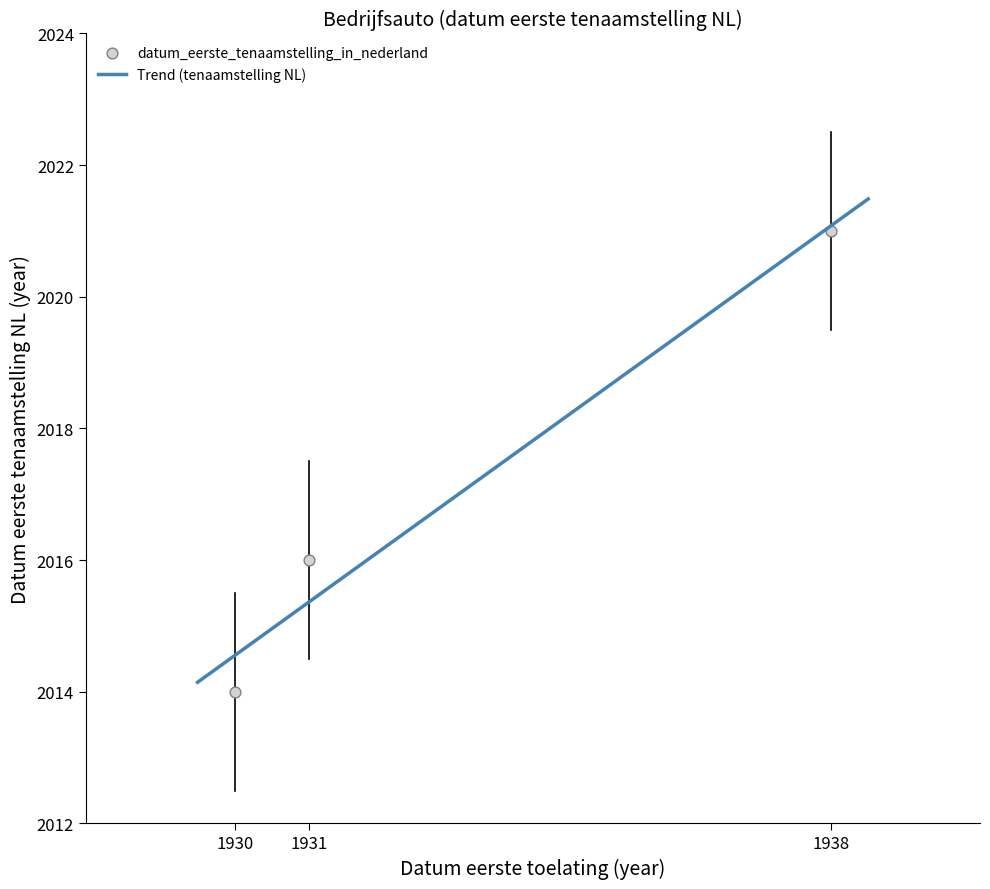

What is the change in value from 1930 to 1931?

+2